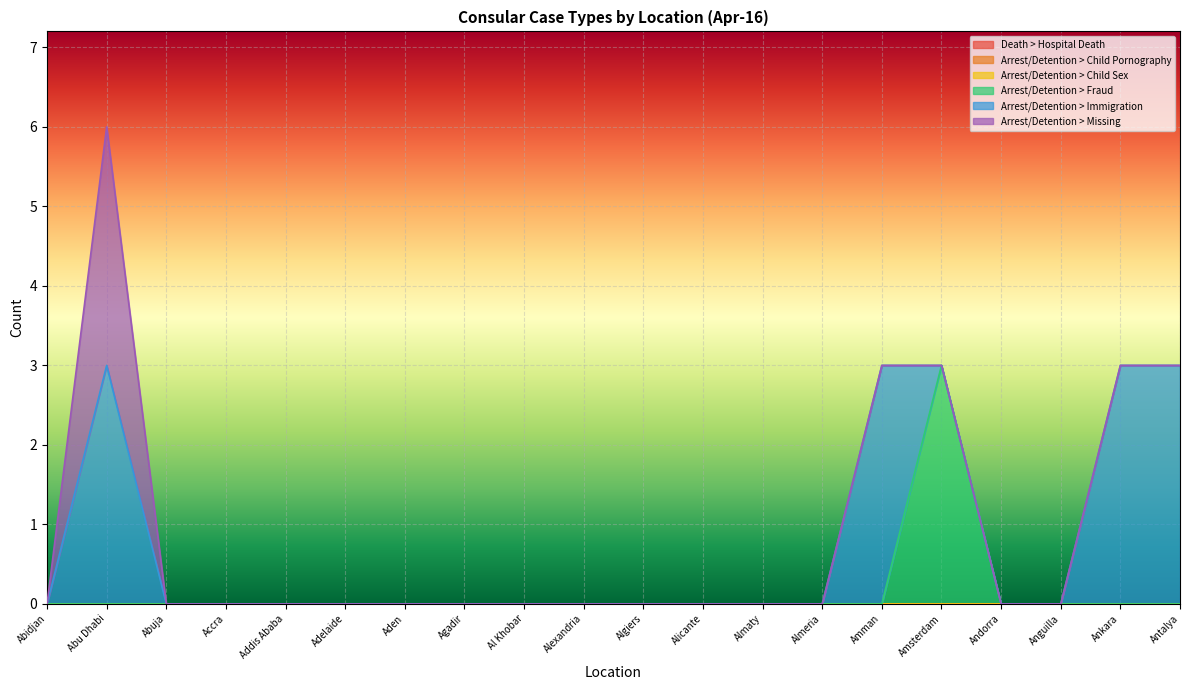

Count the number of categories in the chart.

20